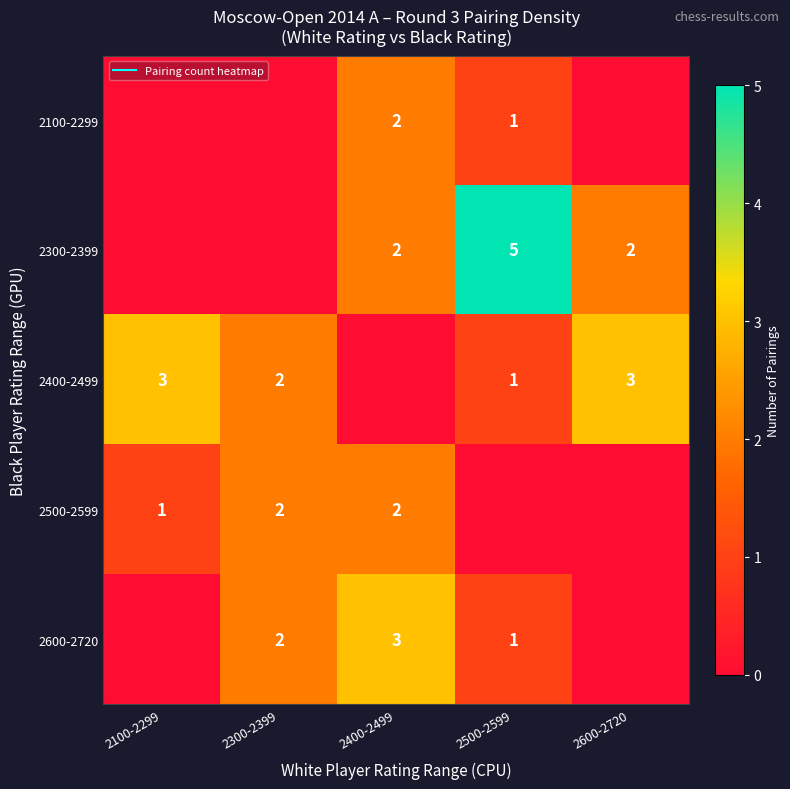

List the labels in order of 2300-2399 value, largest first.

2500-2599, 2400-2499, 2600-2720, 2100-2299, 2300-2399